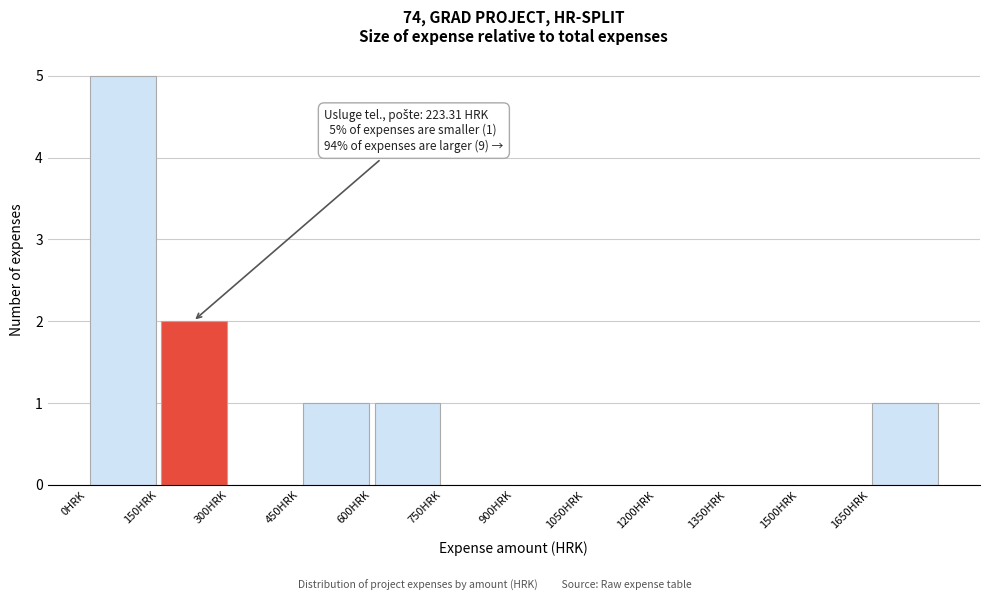

Over which range of the x-axis is the bar tallest?

0 to 150